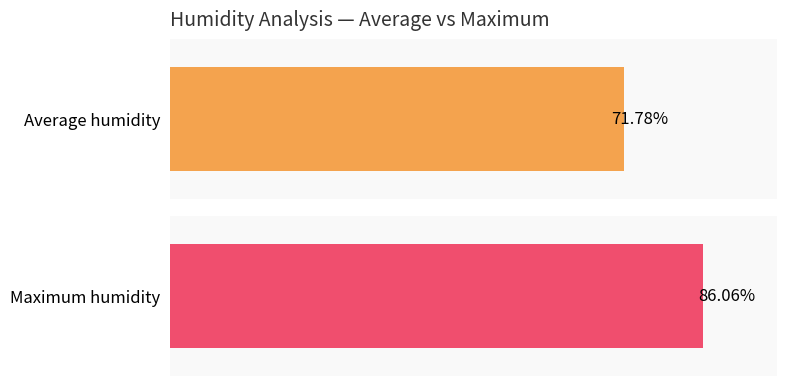

What is the average value of the Maximum humidity series?

86.1